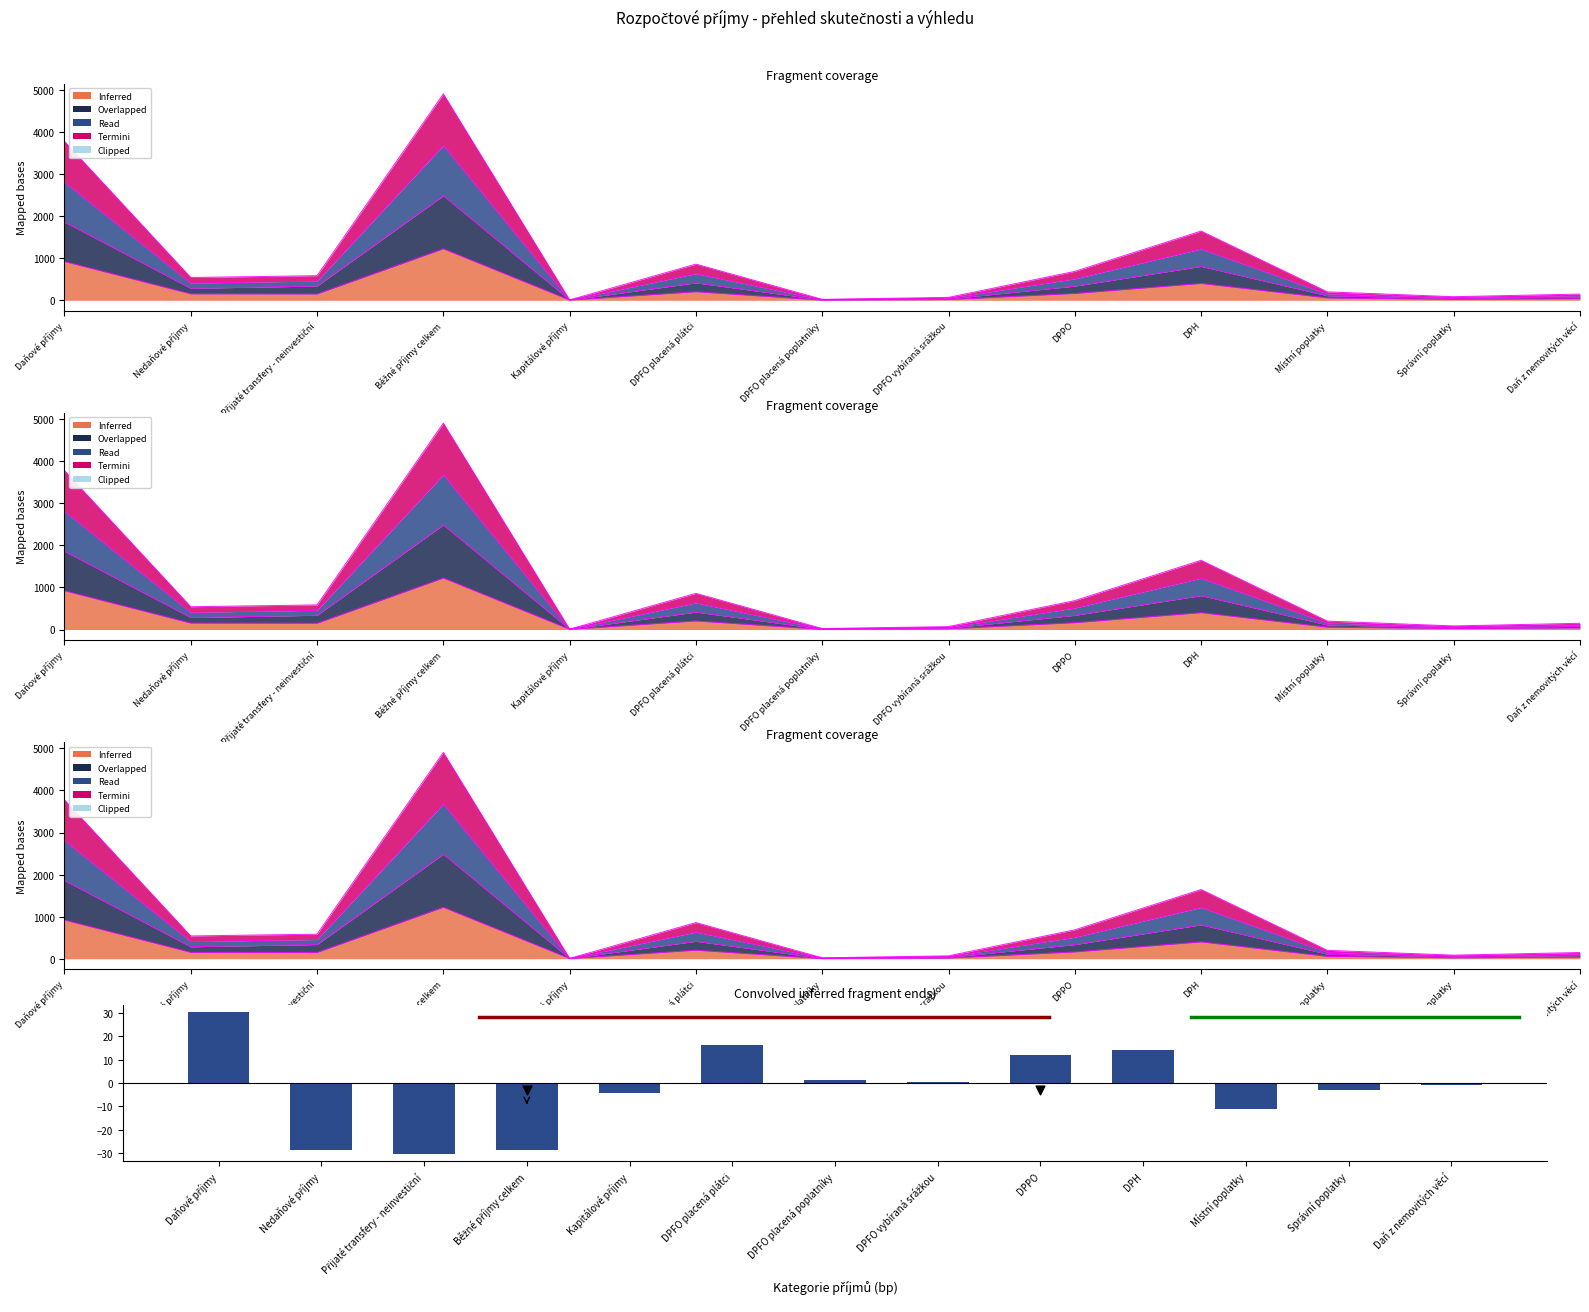

Approximately how many times larger is the value at Daňové příjmy compared to DPPO?

2.5